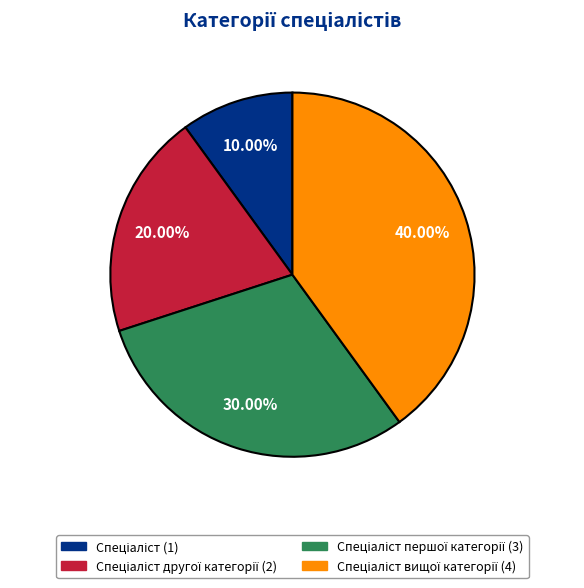

Is there a majority slice in this chart?

No